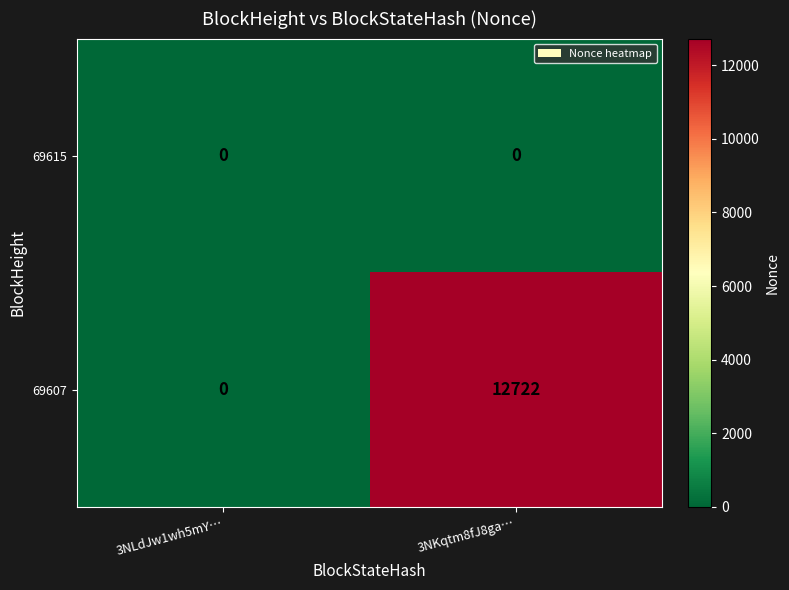

At which label does 69607 reach its peak?

3NKqtm8fJ8ga…